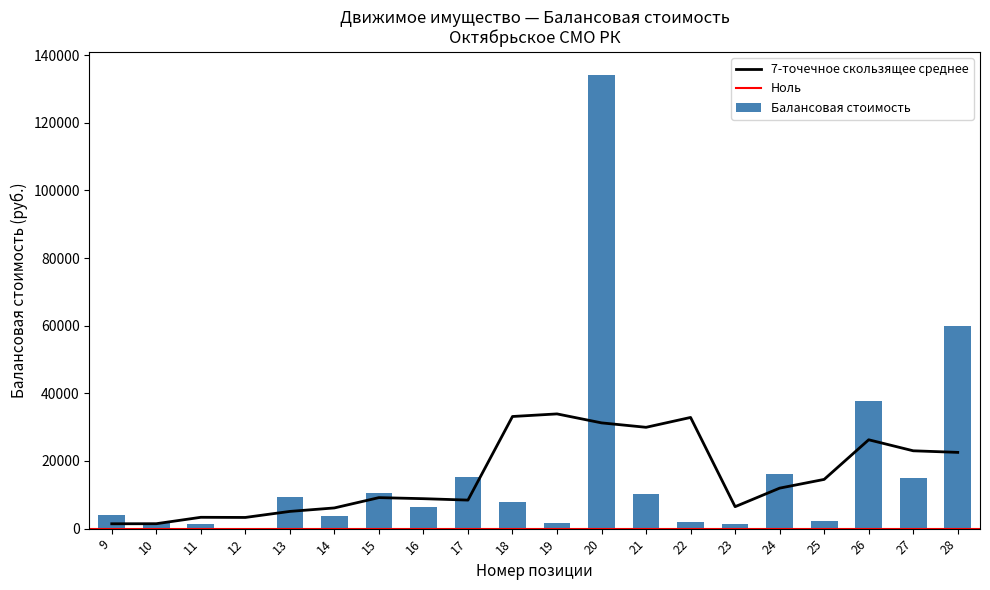

Reading left to right, transcribe all the data shown in this chart.

4020.0	1750.0	1400.0	110.0	9470.0	3800.0	10679.0	6543.1	15340.0	7917.2	1707.5	134265.6	10365.7	2085.9	1368.8	16287.7	2346.0	37775.0	15000.0	59950.0